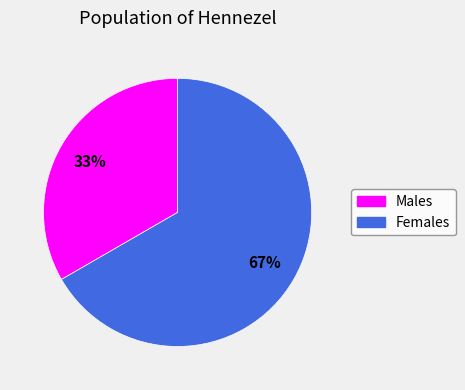

What percentage is the Males slice, to the nearest percent?

33%